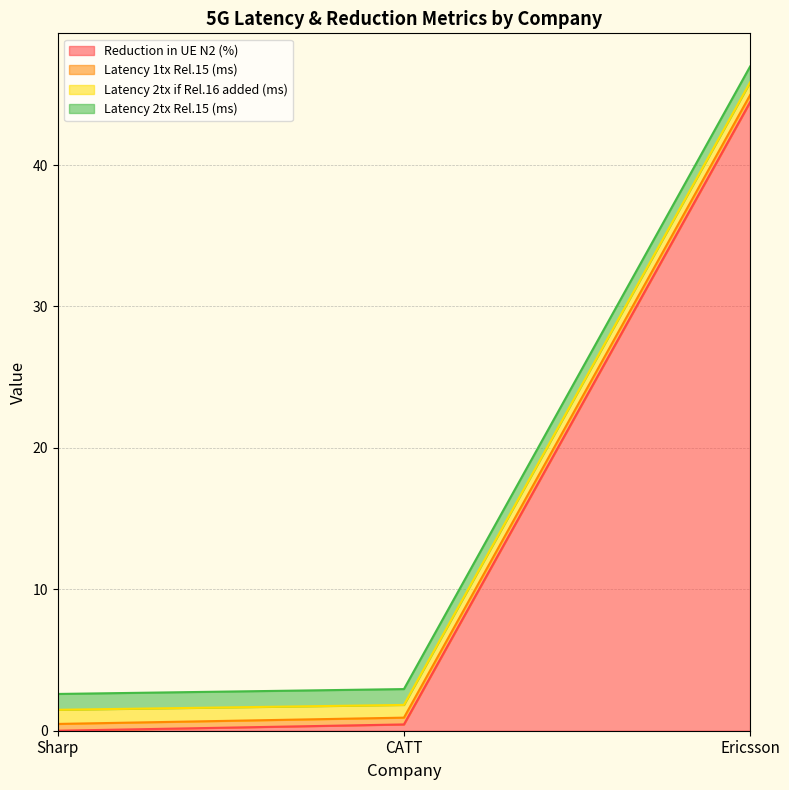

At which category is the sum across all series the highest?

Ericsson